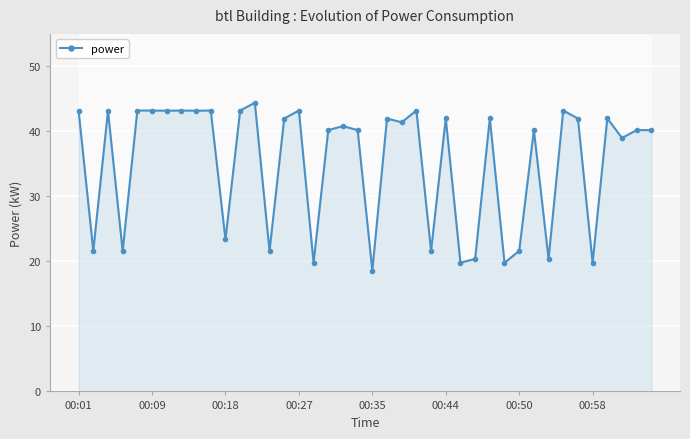

True or false: power has more than 0 interior local peaks.

True